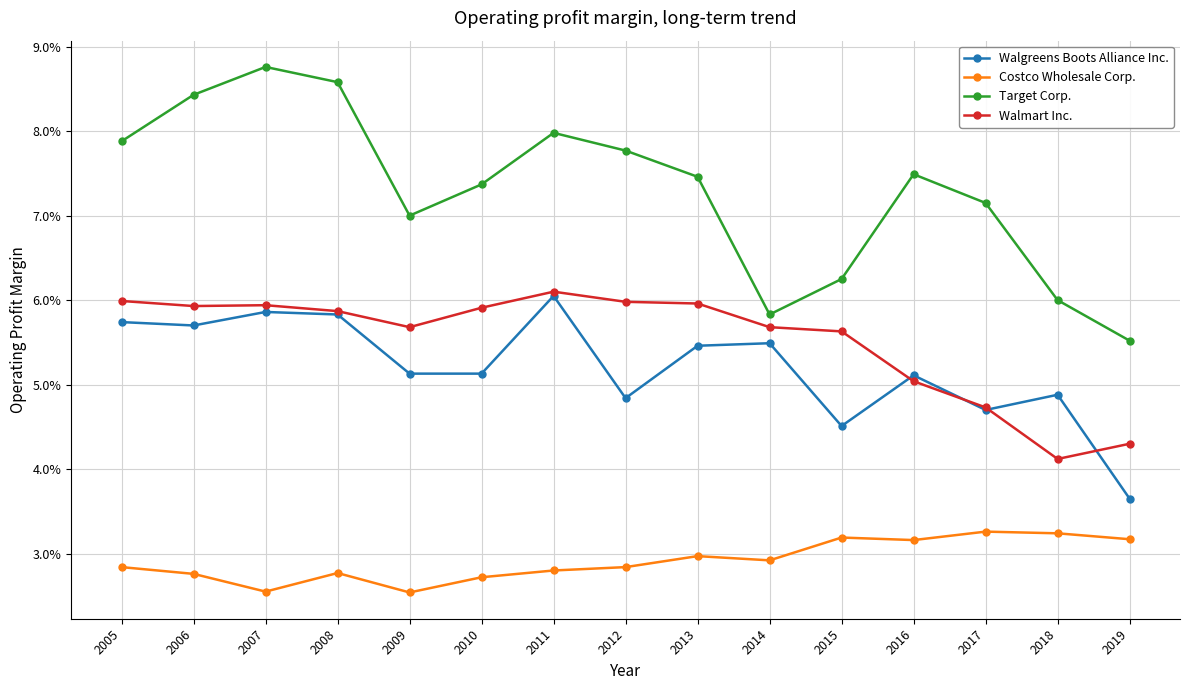

What is the total value across all series at 2015?

0.2